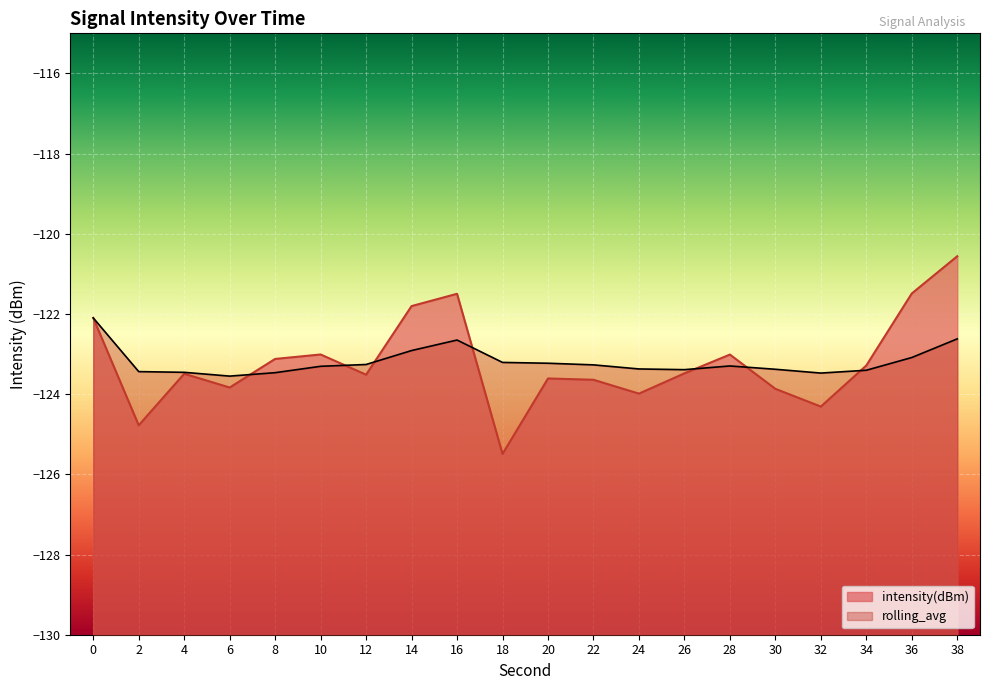

The value of intensity(dBm) at 28 is -218.7. True or false?

False